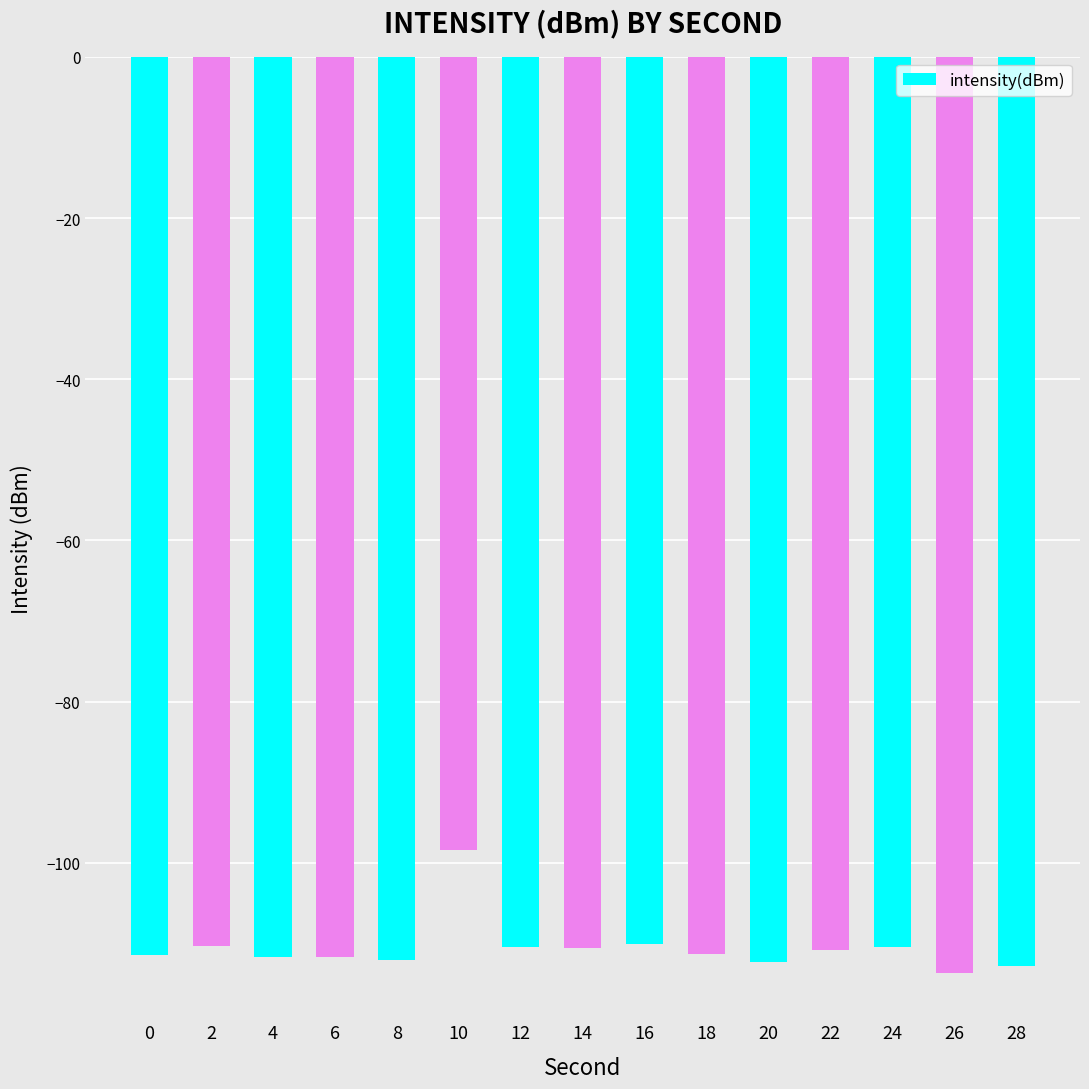

What is the sum of all values?

-1658.0